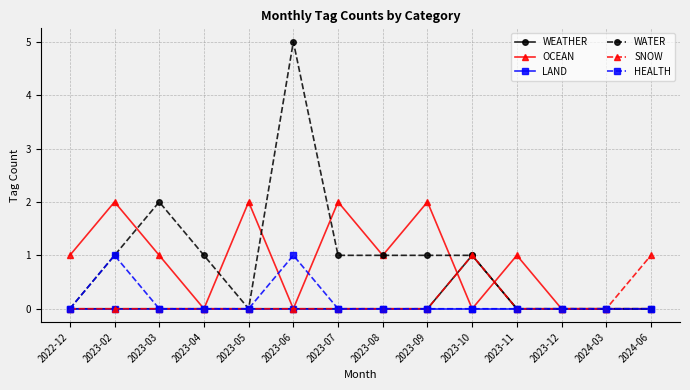

At how many categories does at least one series exceed 3?

1